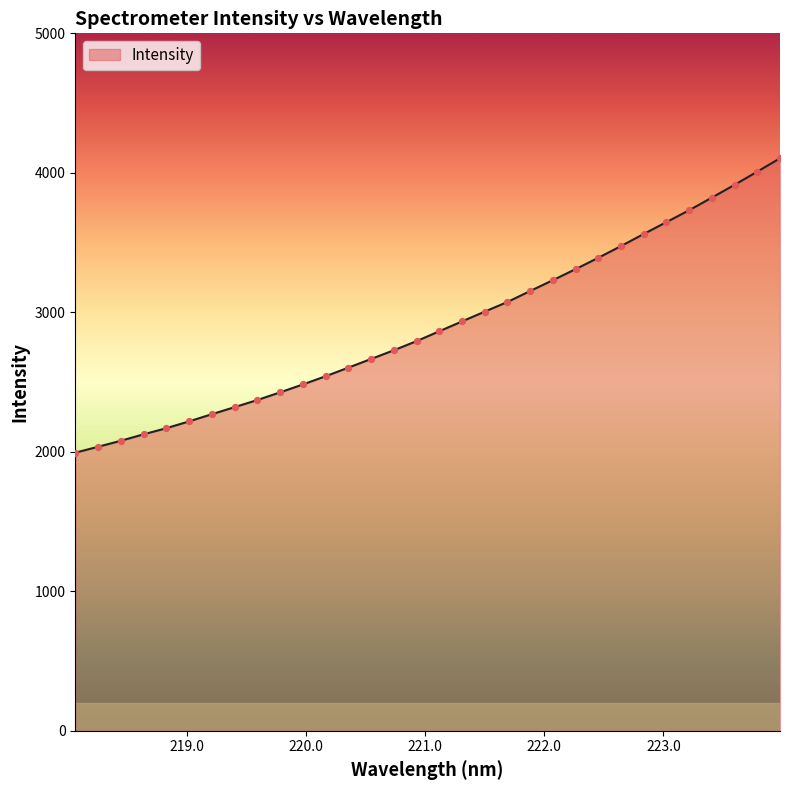

What is the difference between the maximum and minimum values?

2110.4